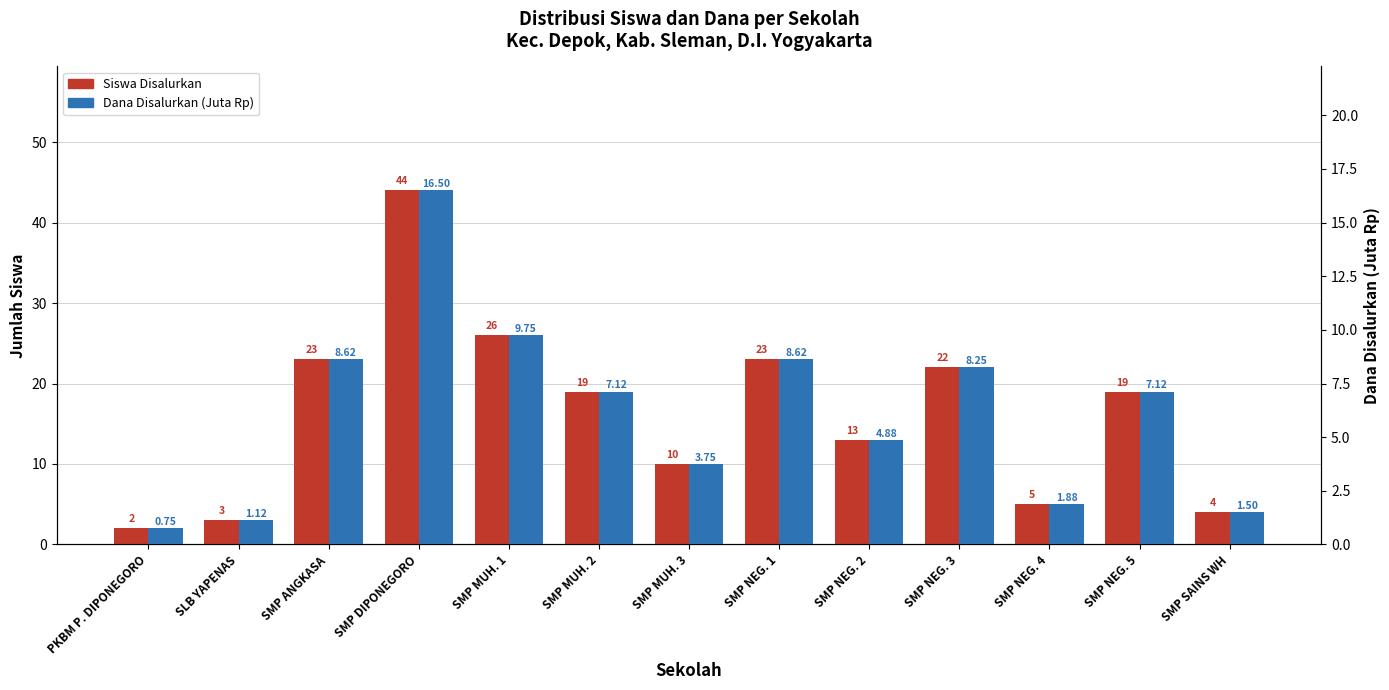

What is the total value across all series at SMP MUH. 1?

35.8